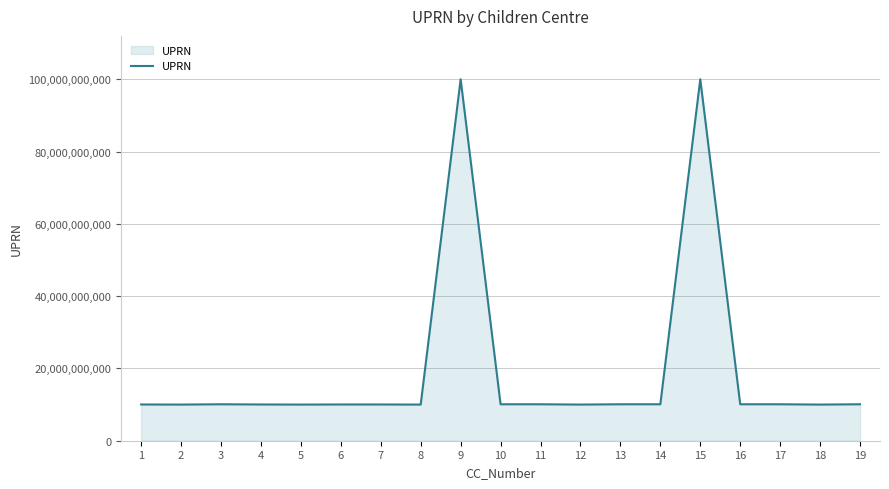

What is the minimum value shown in the chart?

10006742692